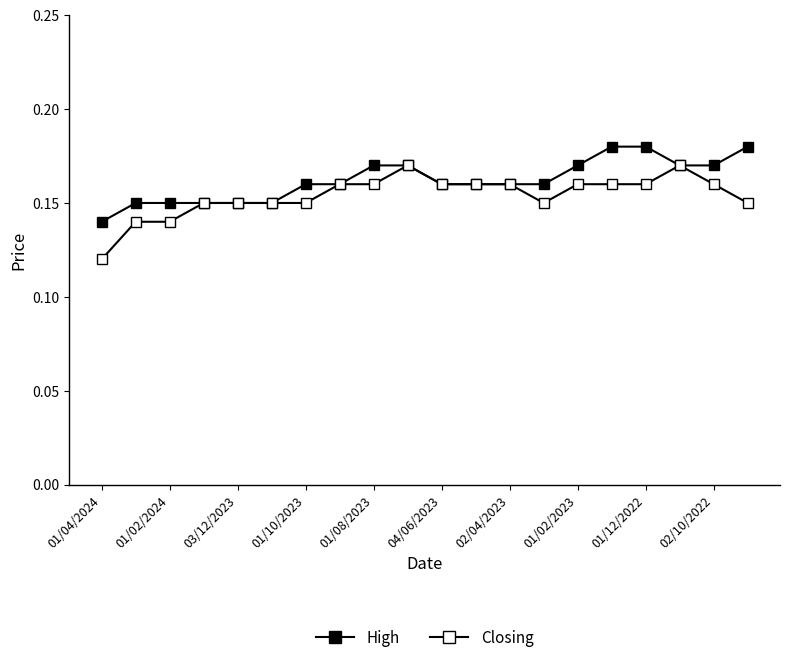

What is the sum of all High values?

3.2